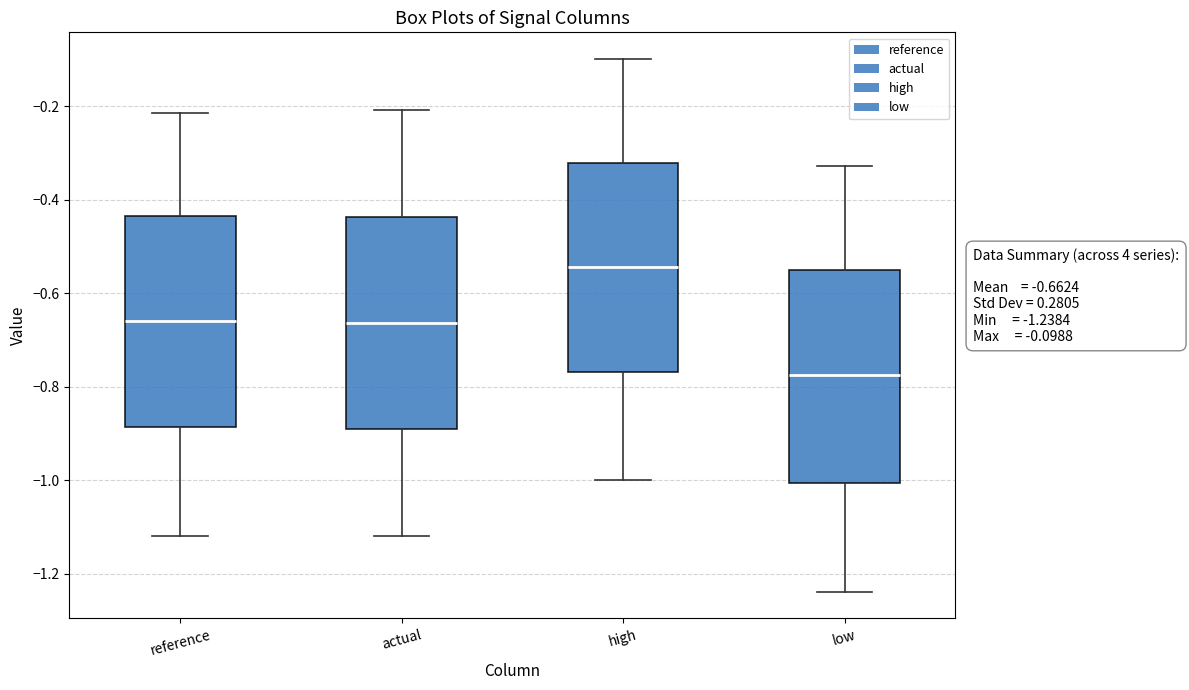

Which box has the highest median line?

high